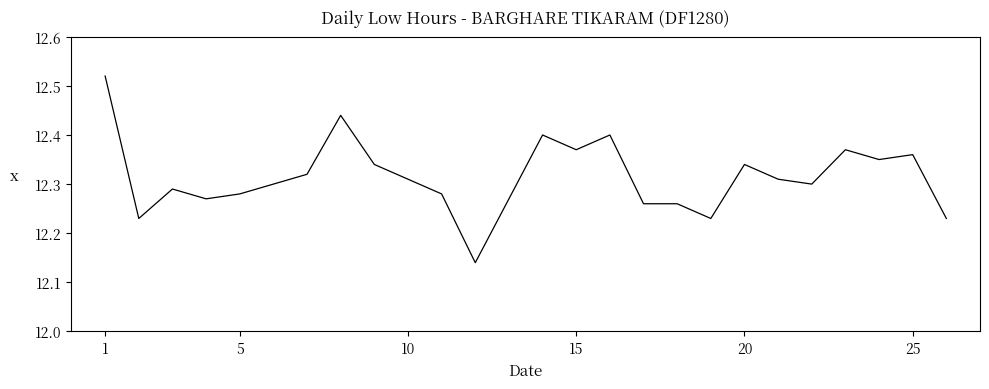

Does the chart have visible grid lines?

No